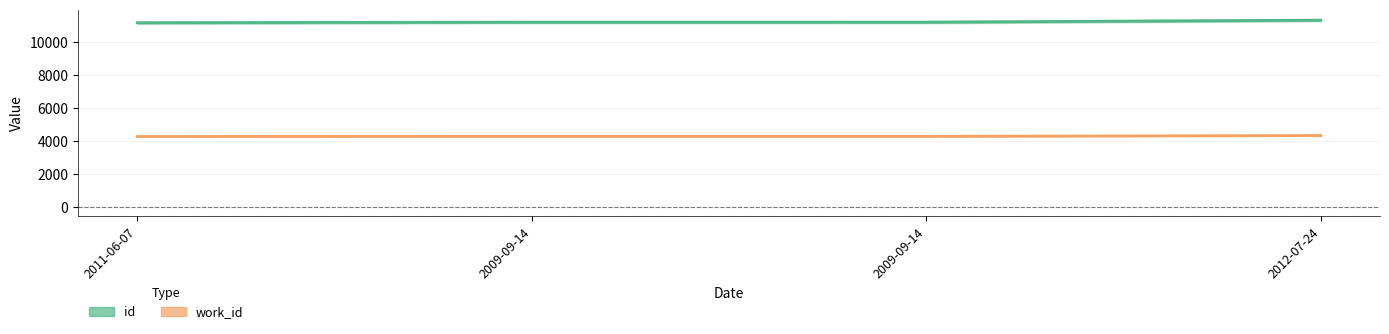

Between 2009-09-14 and 2012-07-24, which is larger?

2012-07-24